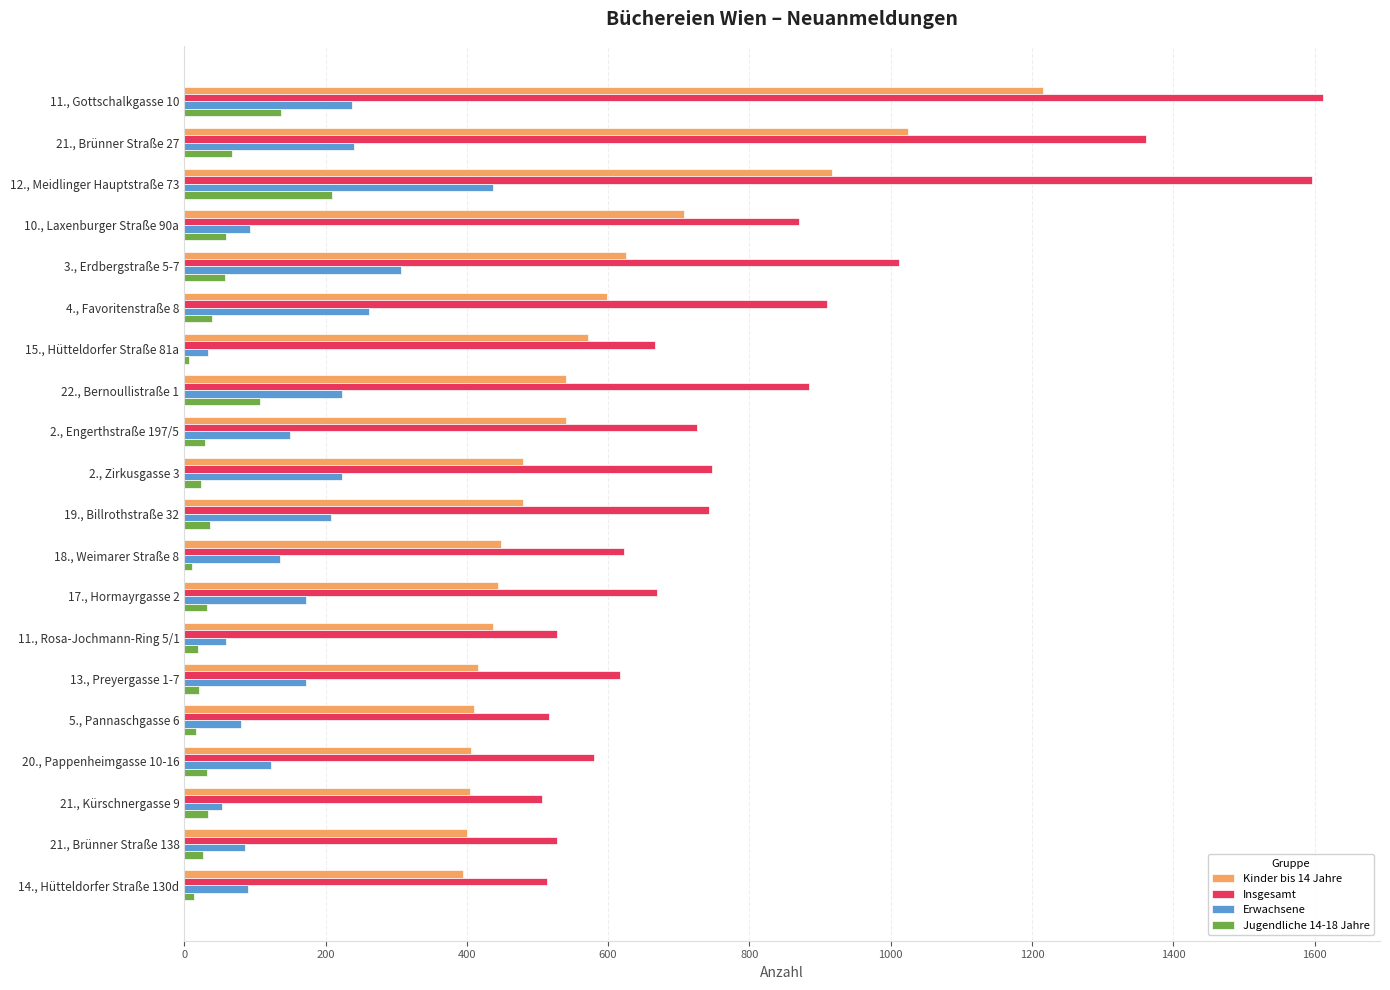

Which series has the widest spread of values?

Insgesamt